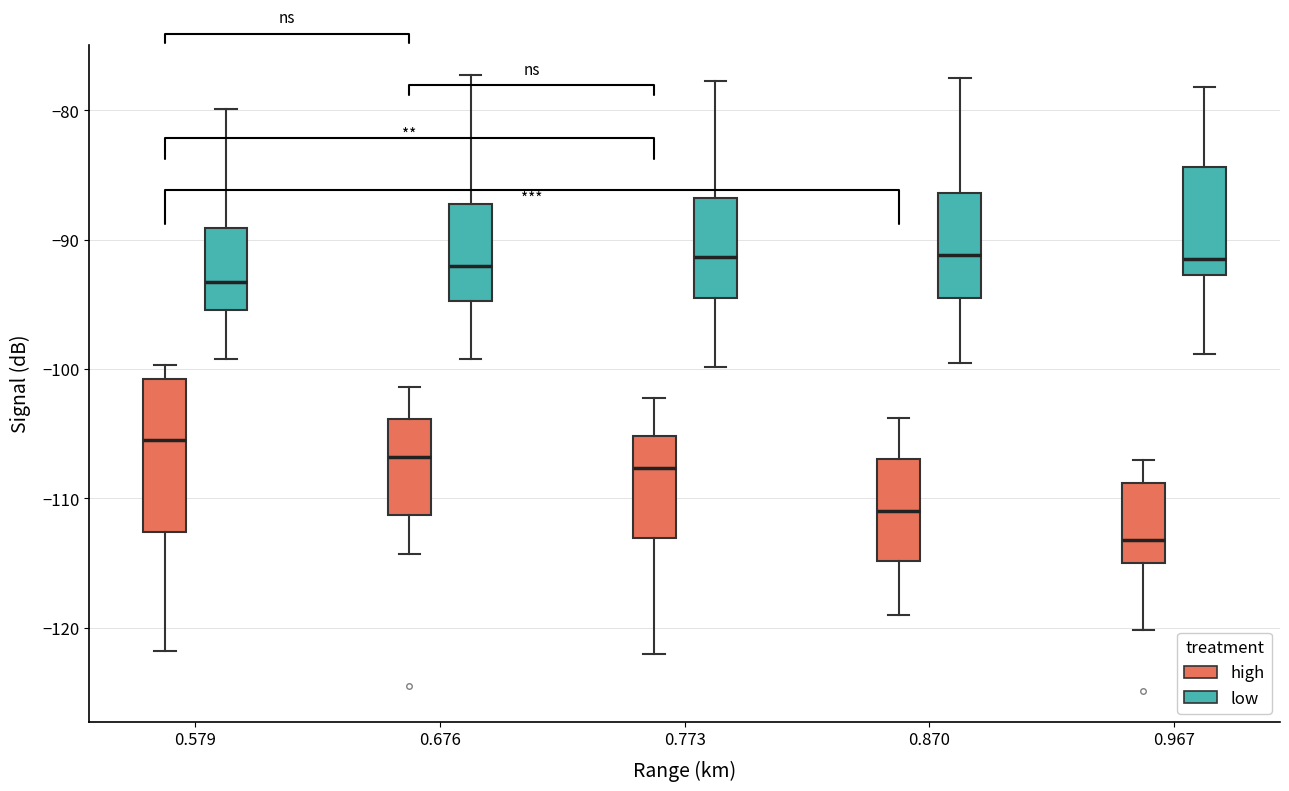

Reading left to right, read every box against the y-axis: the position of its median line, the range the box covers, and the ends of its whiskers. The values are not printed on the chart, so give them approximately, as read against the axis.

0.579 (high): median -105, box -113 to -101, whiskers -122 to -100
0.579 (low): median -93, box -95 to -89, whiskers -99 to -80
0.676 (high): median -107, box -111 to -104, whiskers -114 to -101
0.676 (low): median -92, box -95 to -87, whiskers -99 to -77
0.773 (high): median -108, box -113 to -105, whiskers -122 to -102
0.773 (low): median -91, box -94 to -87, whiskers -100 to -78
0.870 (high): median -111, box -115 to -107, whiskers -119 to -104
0.870 (low): median -91, box -94 to -86, whiskers -99 to -77
0.967 (high): median -113, box -115 to -109, whiskers -120 to -107
0.967 (low): median -91, box -93 to -84, whiskers -99 to -78